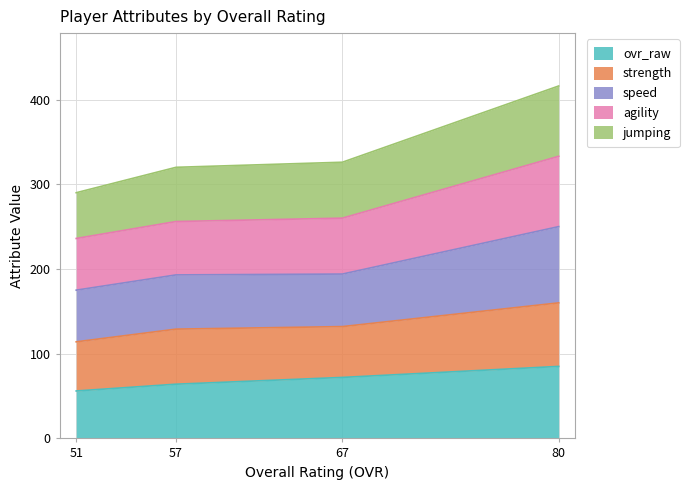

True or false: ovr_raw and jumping cross at least once.

False